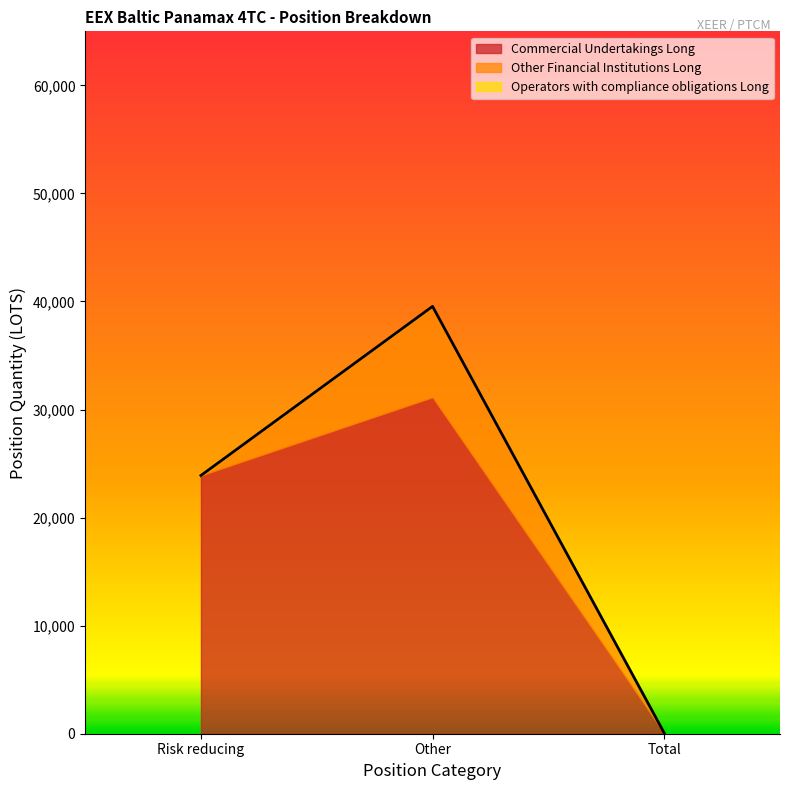

Count the number of categories in the chart.

3